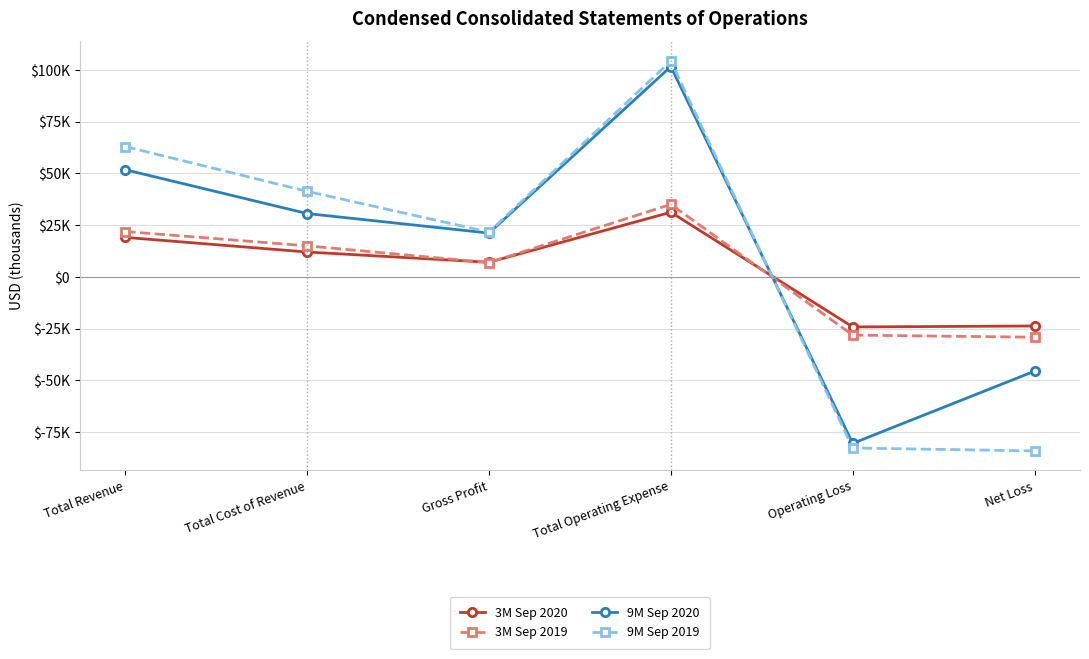

Which series has the largest total across all categories?

9M Sep 2020